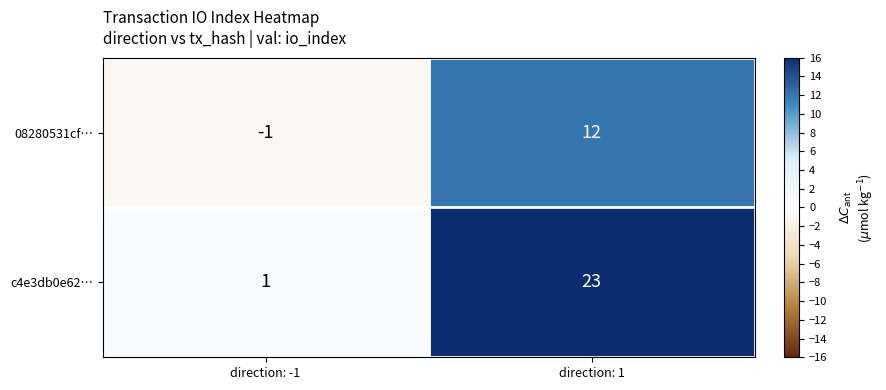

What is the spread (max minus min) of values at direction: 1?

11